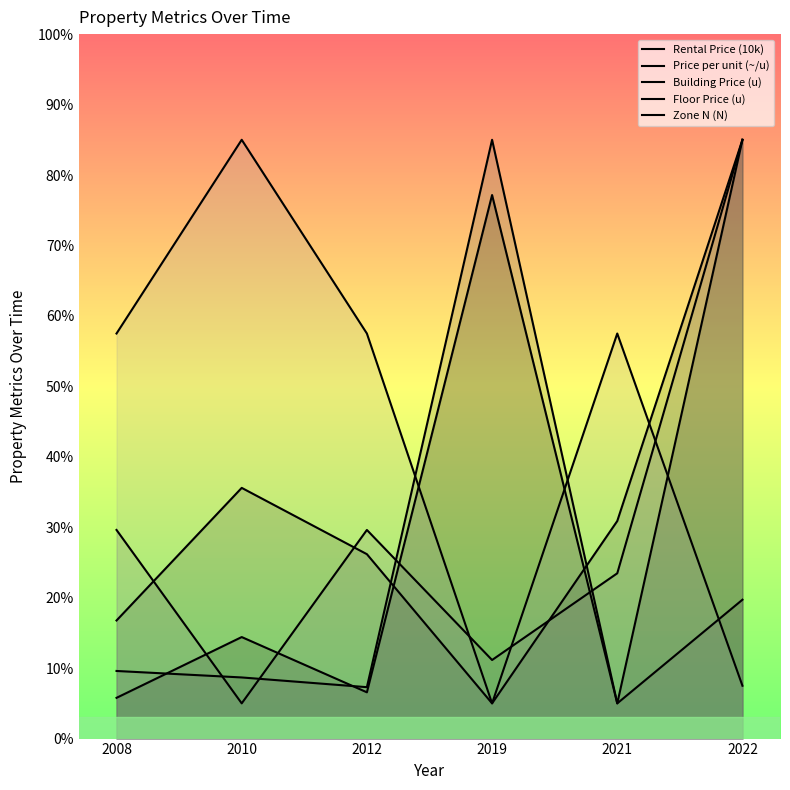

Is the value of Rental Price (10k) at 2022 greater than the value of Zone N (N) at 2010?

No